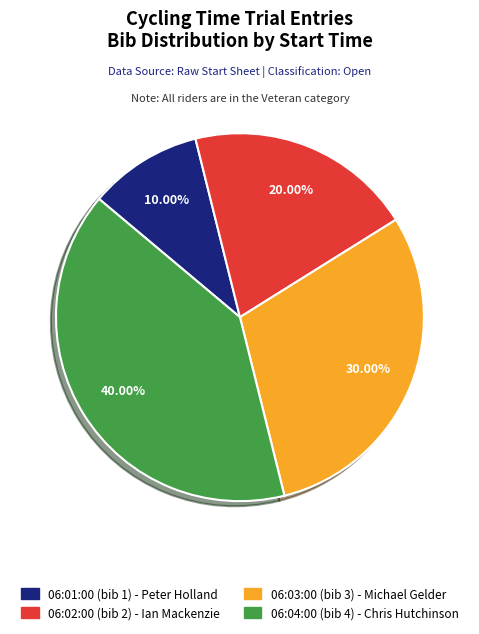

Which has a higher value, 06:04:00 or 06:02:00?

06:04:00